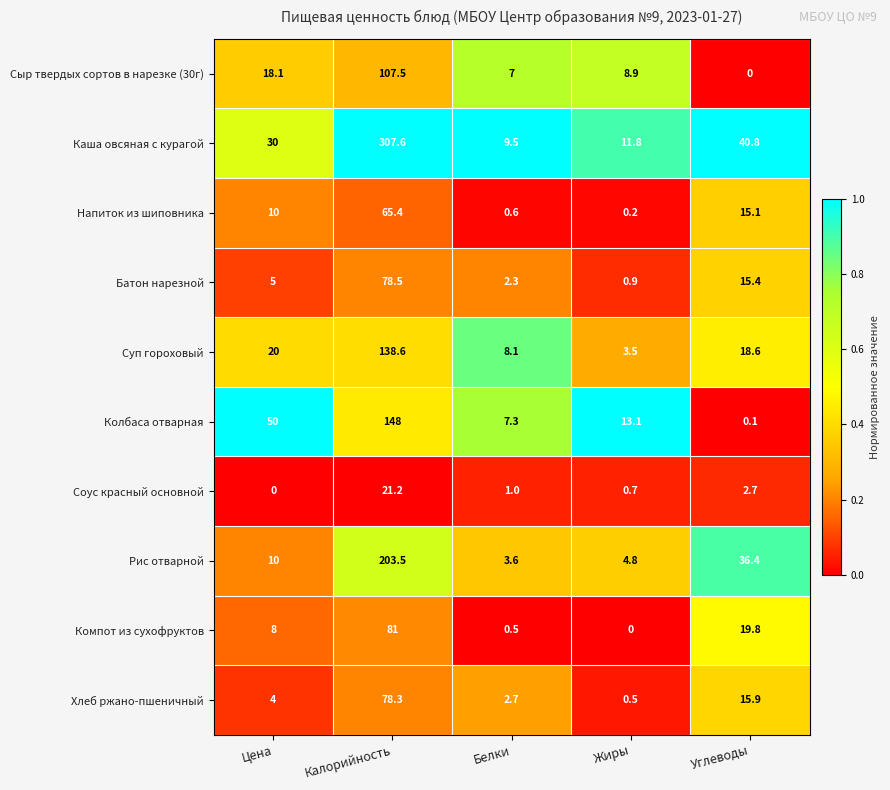

Rank the series at Калорийность from highest to lowest value.

Каша овсяная с курагой, Рис отварной, Колбаса отварная, Суп гороховый, Сыр твердых сортов в нарезке (30г), Компот из сухофруктов, Батон нарезной, Хлеб ржано-пшеничный, Напиток из шиповника, Соус красный основной